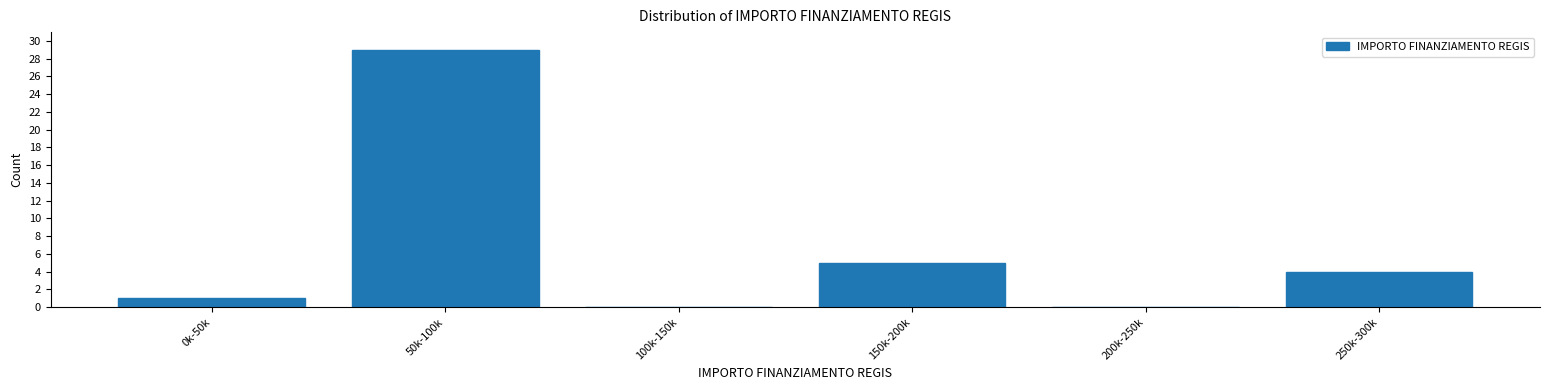

Reading left to right, what are all the values shown in this chart?

0k-50k=1	50k-100k=29	100k-150k=0	150k-200k=5	200k-250k=0	250k-300k=4